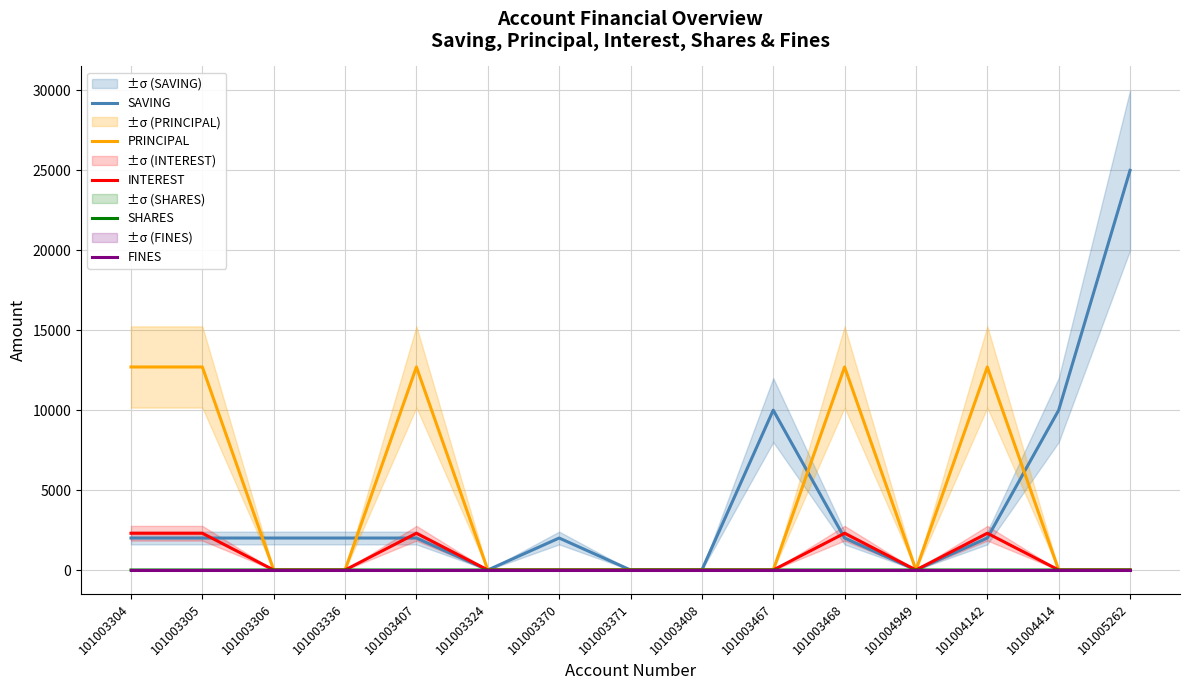

Does the chart have visible grid lines?

Yes